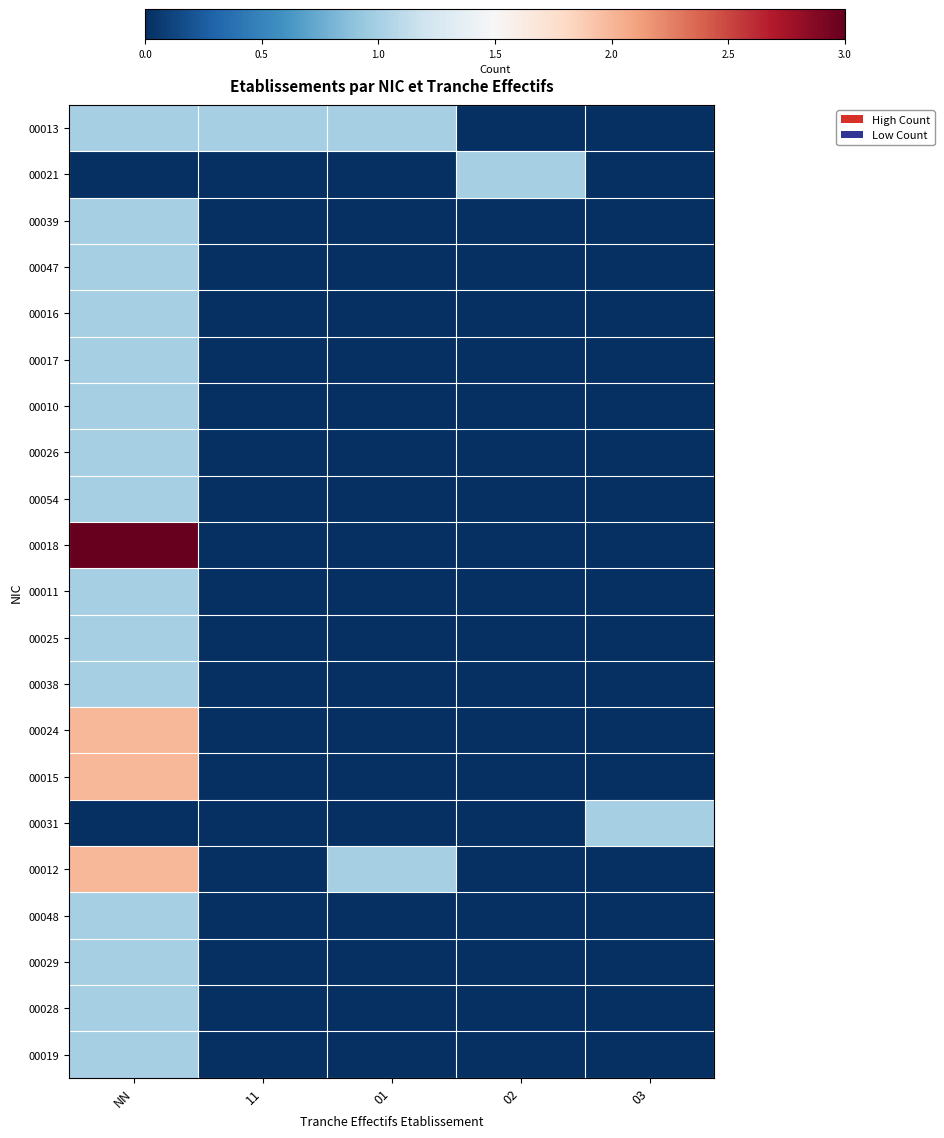

Which label corresponds to the smallest value in the chart?

02